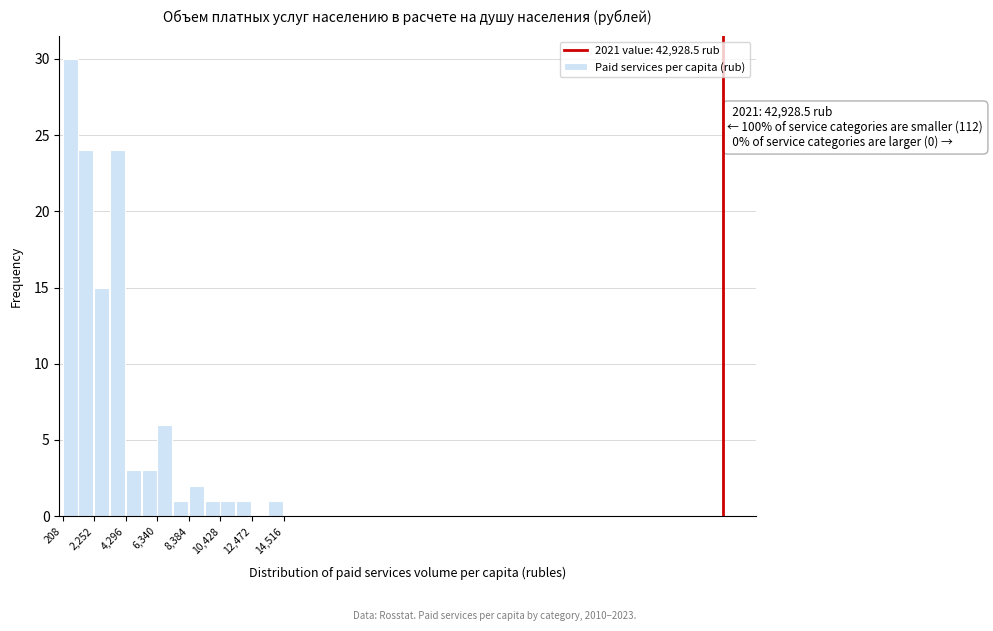

Around what value on the x-axis is the tallest bar? Give the approximate position of its centre, as read against the axis.

500